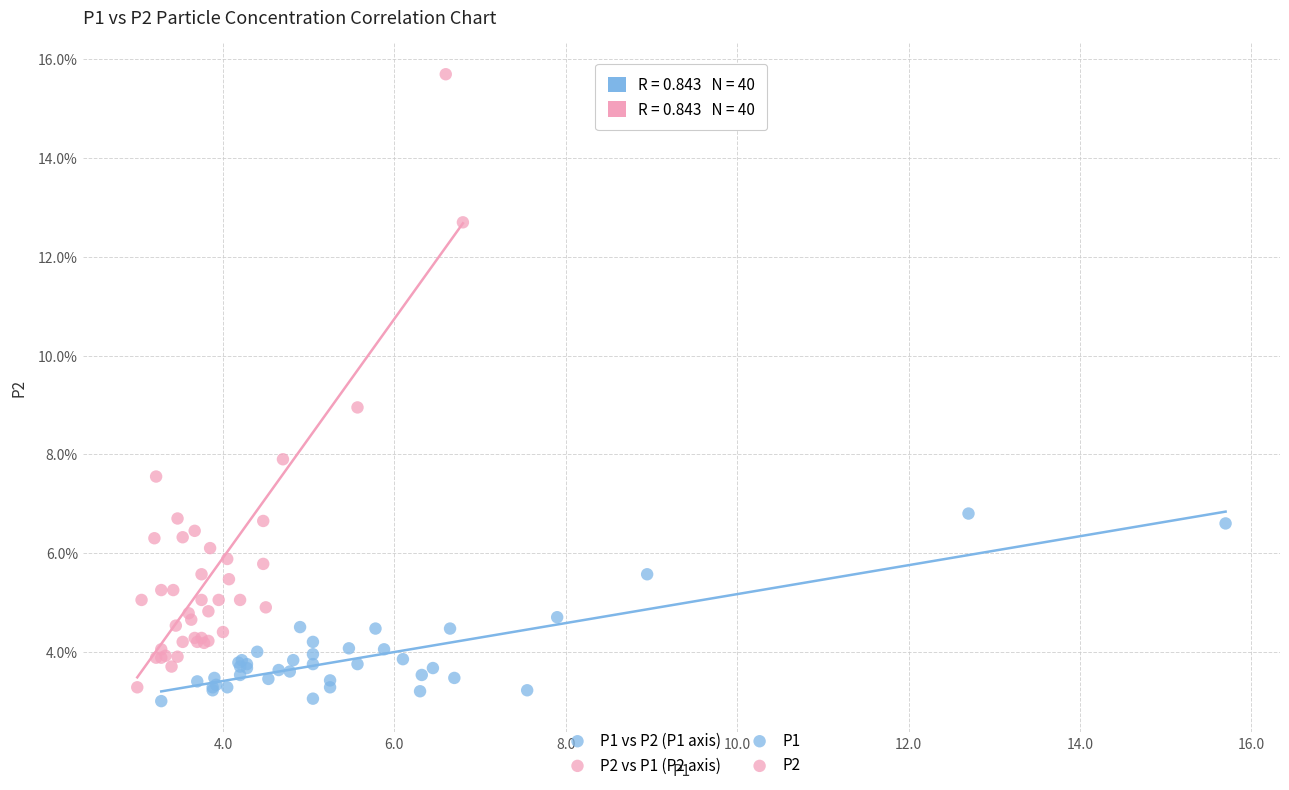

Which series has the widest spread of Y values?

P2 vs P1 (P2 axis)